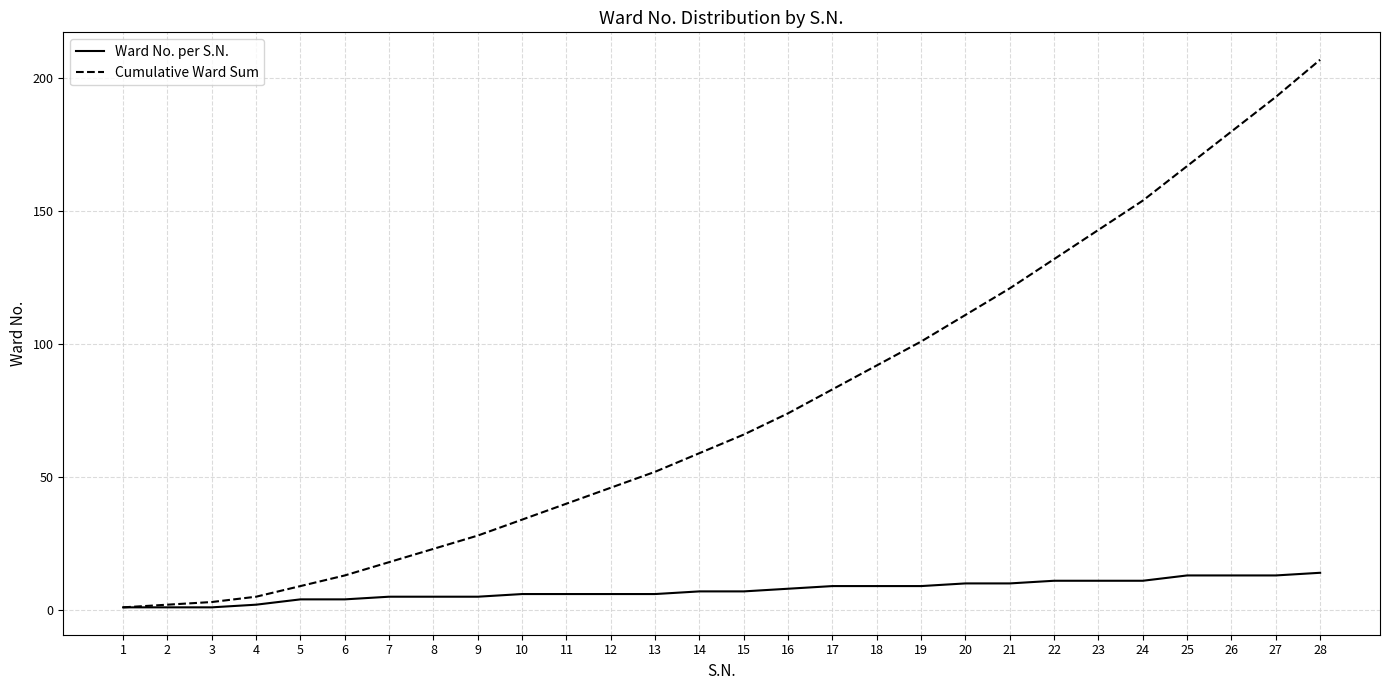

At which label does Cumulative Ward Sum reach its peak?

28